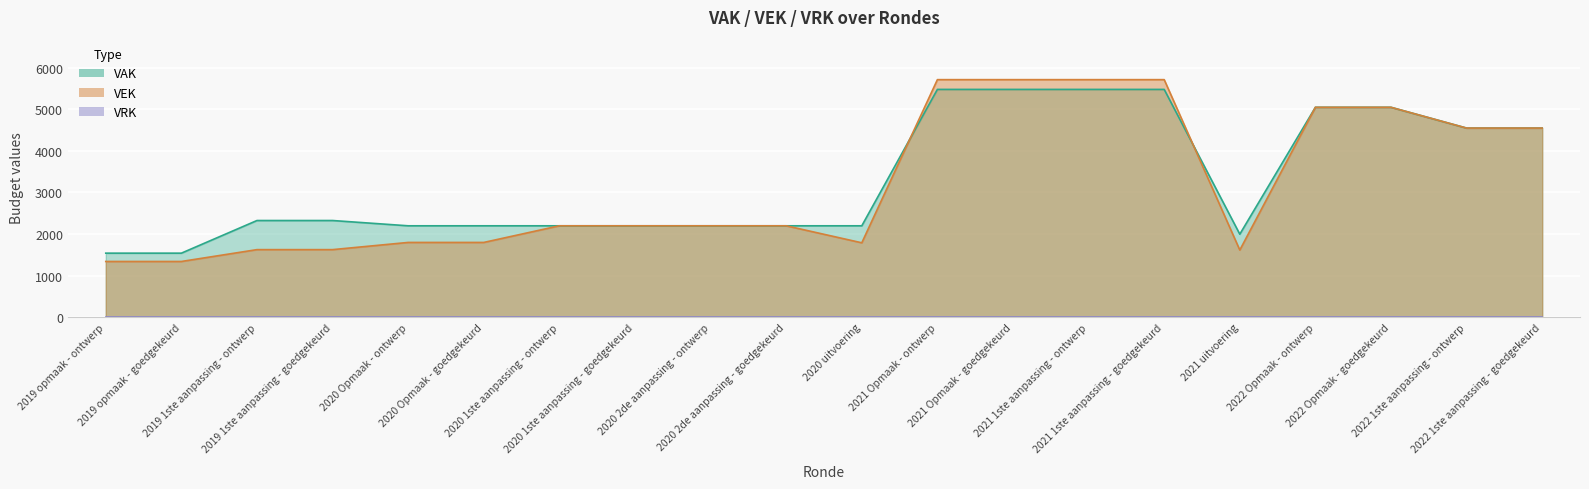

Between 2020 2de aanpassing - goedgekeurd and 2019 1ste aanpassing - ontwerp, which is larger?

2019 1ste aanpassing - ontwerp